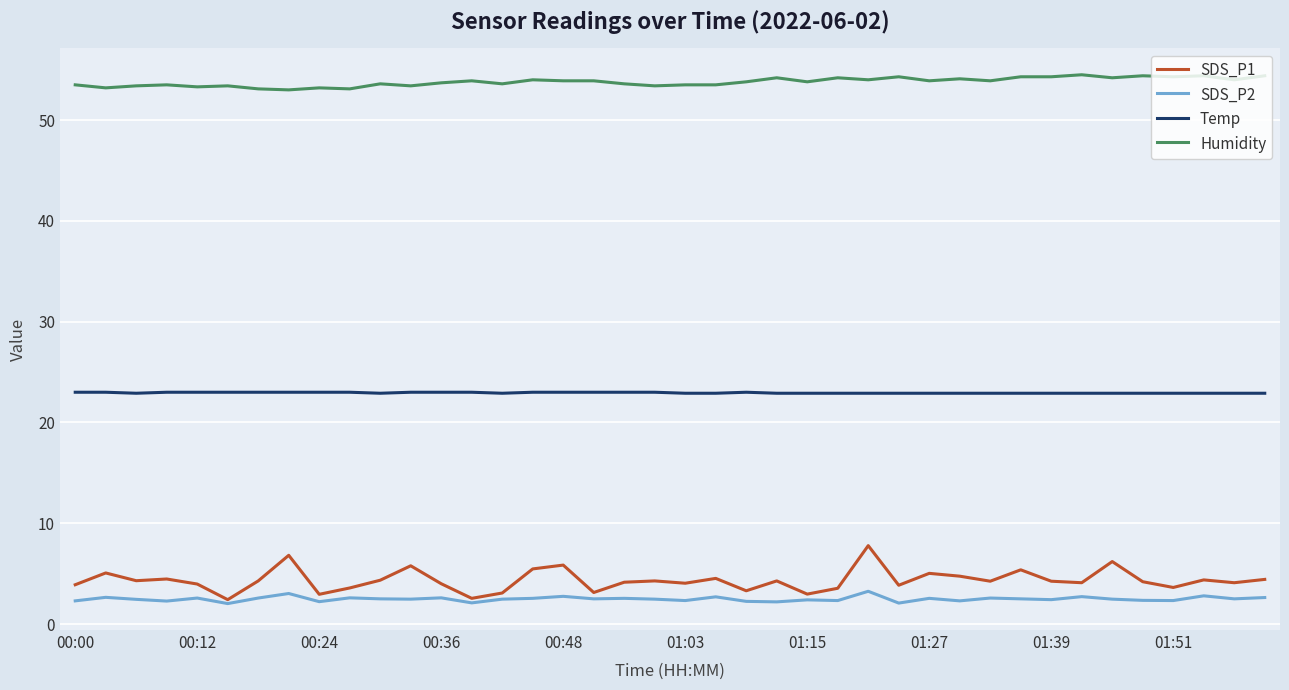

Rank the series by their maximum value, from highest to lowest.

Humidity, Temp, SDS_P1, SDS_P2